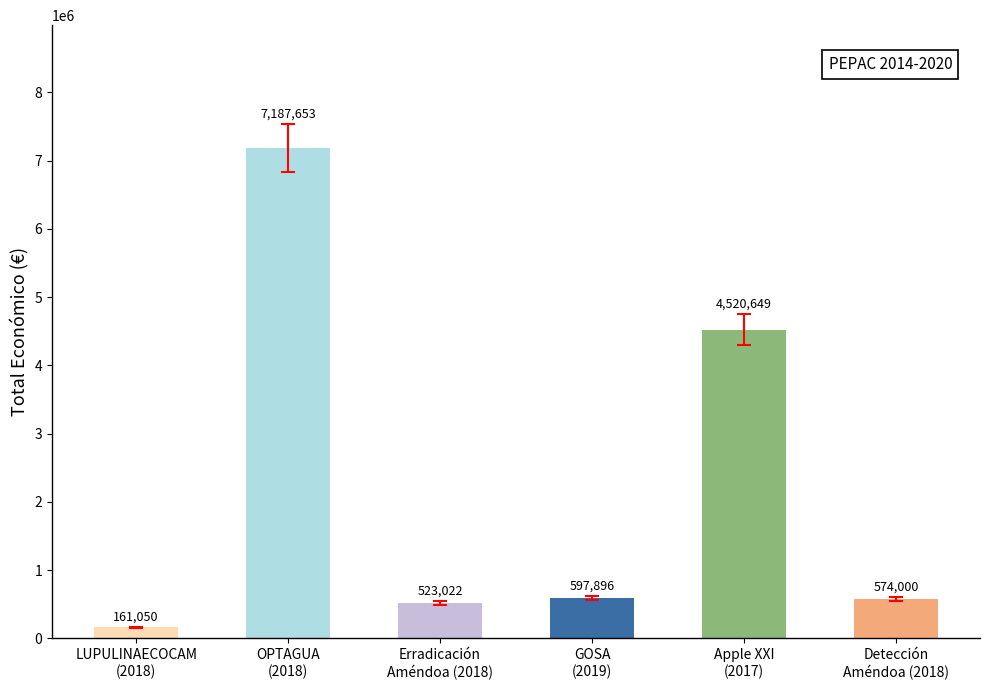

What is the label of the 2nd bar from the left?

OPTAGUA
(2018)